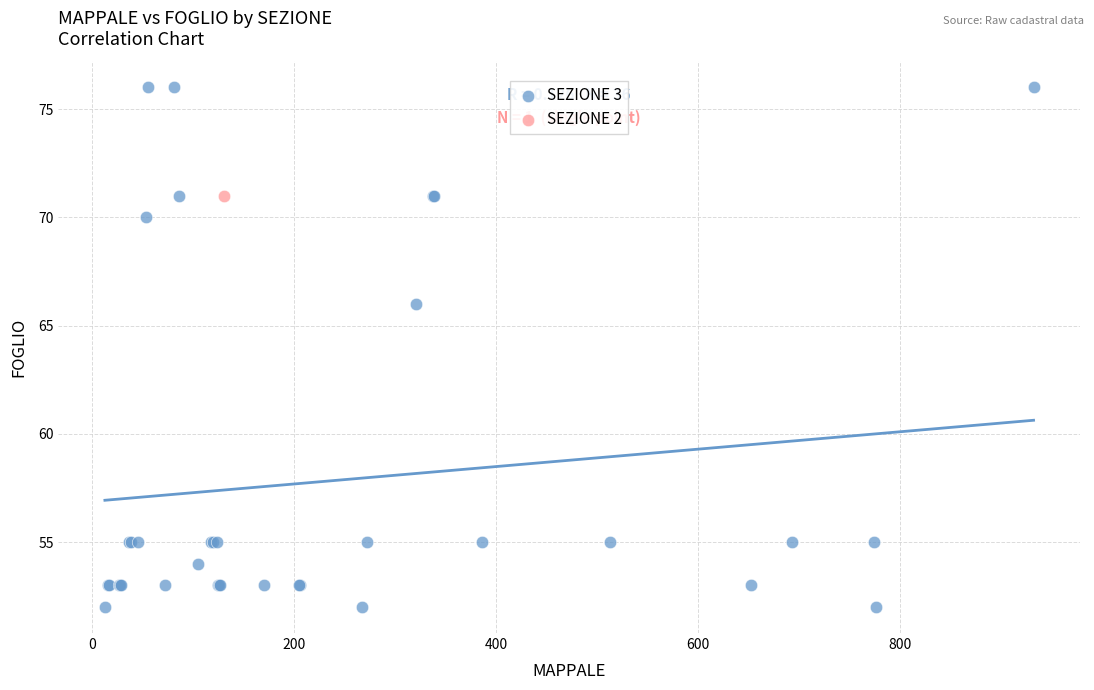

What are all the series names shown in the legend?

SEZIONE 3, SEZIONE 2